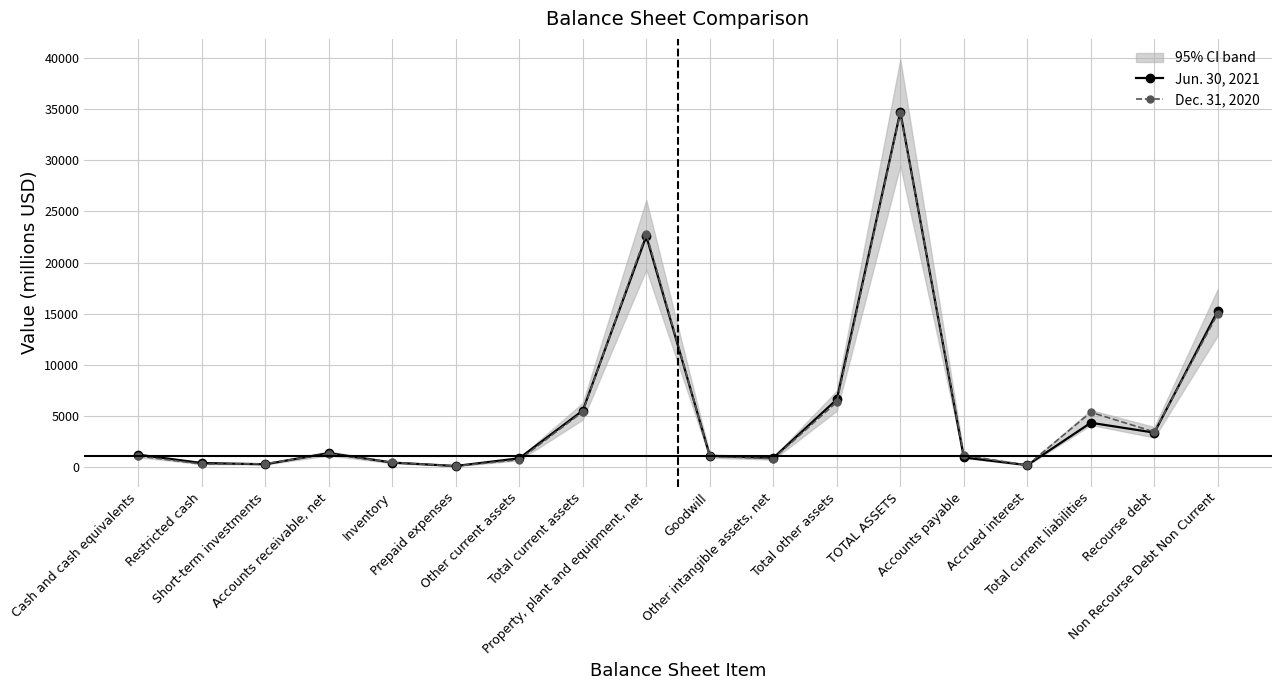

Where is the first local maximum for Dec. 31, 2020?

Accounts receivable, net